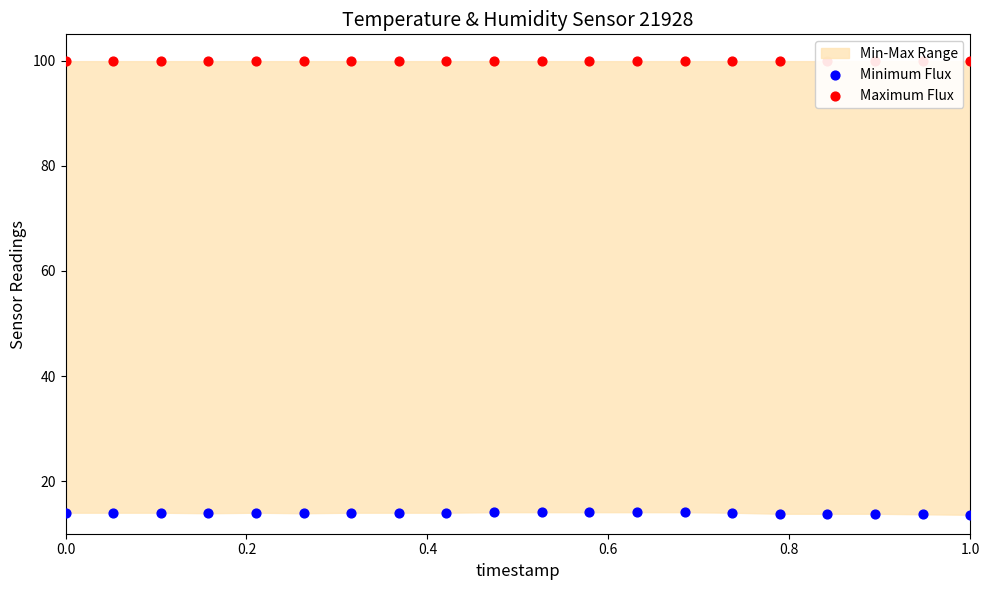

Is the value of Minimum Flux at 17 greater than the value of Maximum Flux at 10?

No